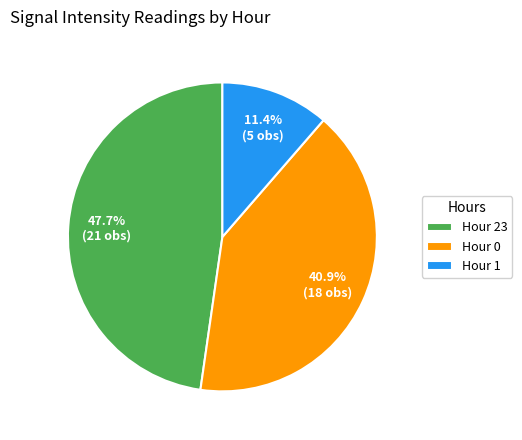

What is the largest slice in the pie chart?

Hour 23